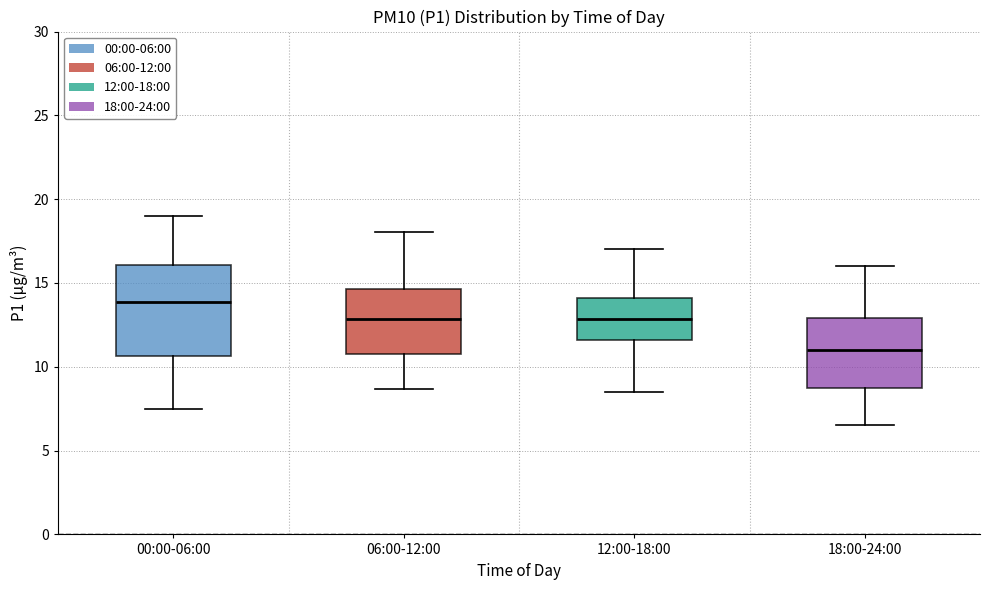

Which box has the lowest median line?

18:00-24:00